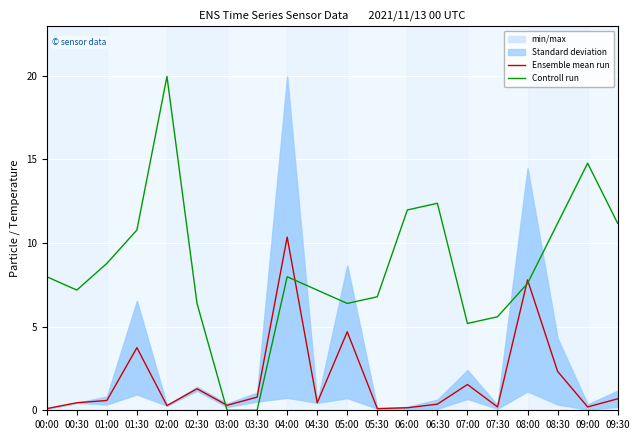

Where is the first local maximum for Ensemble mean run?

01:30